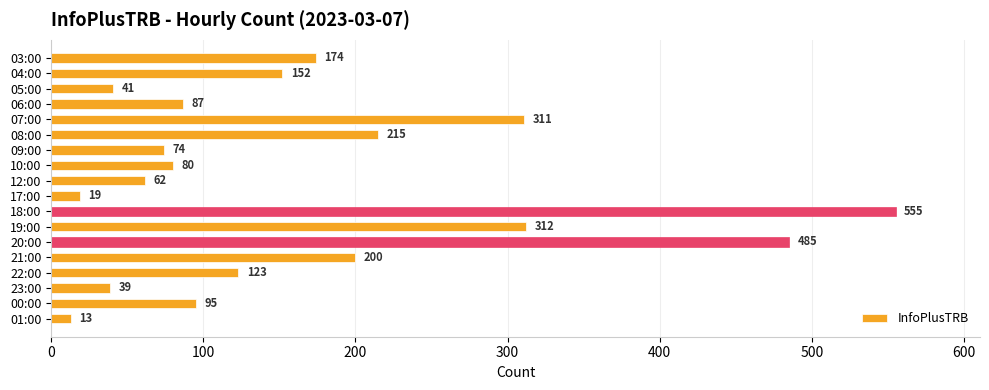

What is the change in value from 03:00 to 08:00?

+41